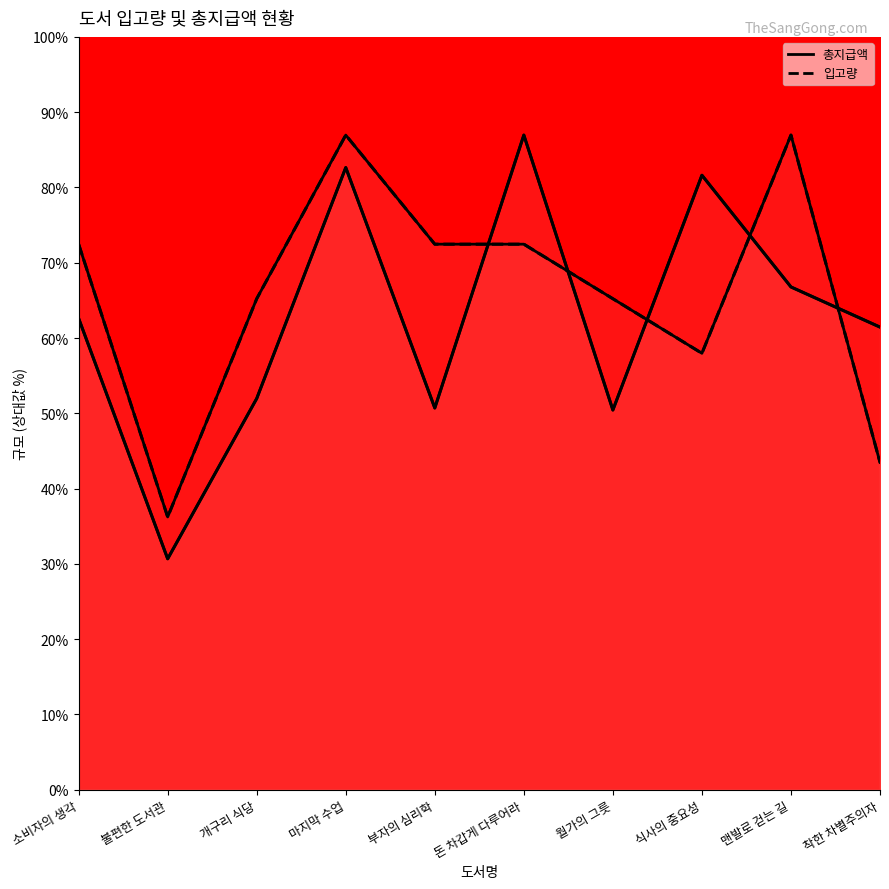

What is the minimum value for 총지급액?

5079.0